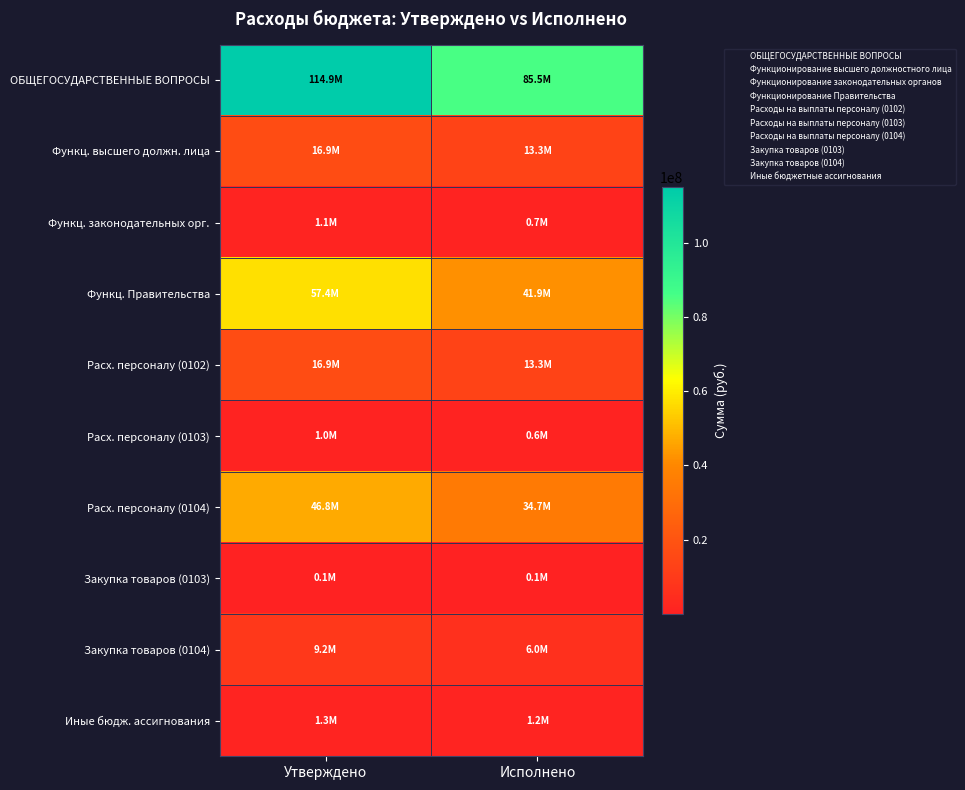

Reading right to left, transcribe all the data shown in this chart.

ОБЩЕГОСУДАРСТВЕННЫЕ ВОПРОСЫ: Исполнено=85464394.9	Утверждено=114919113.1
Функц. высшего должн. лица: Исполнено=13332840.9	Утверждено=16854882.1
Функц. законодательных орг.: Исполнено=660387.1	Утверждено=1101000.0
Функц. Правительства: Исполнено=41873359.4	Утверждено=57410000.0
Расх. персоналу (0102): Исполнено=13332840.9	Утверждено=16854882.1
Расх. персоналу (0103): Исполнено=557716.1	Утверждено=971000.0
Расх. персоналу (0104): Исполнено=34676561.4	Утверждено=46800099.9
Закупка товаров (0103): Исполнено=102671.1	Утверждено=130000.0
Закупка товаров (0104): Исполнено=5996888.4	Утверждено=9239405.0
Иные бюдж. ассигнования: Исполнено=1163909.6	Утверждено=1326495.1